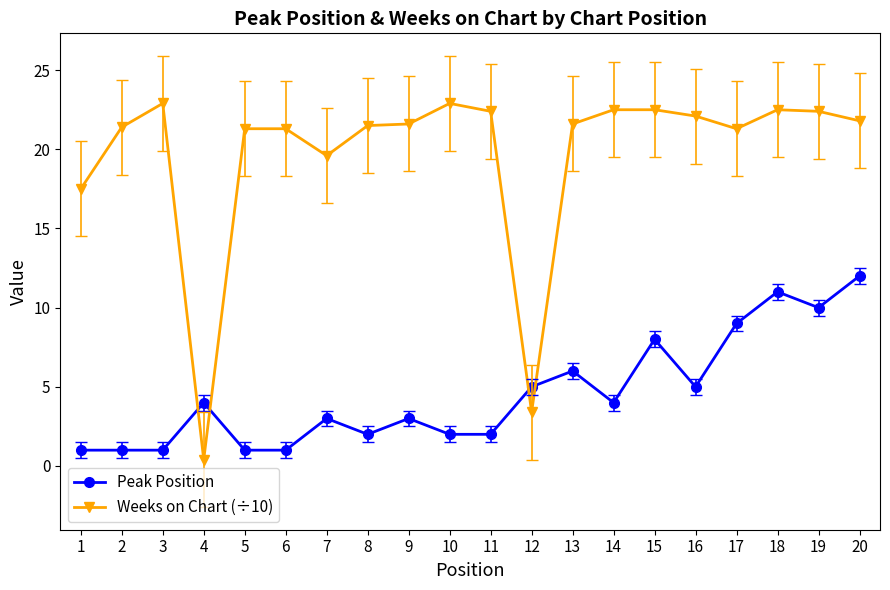

True or false: Weeks on Chart (÷10) has a value of 8.9 at 18.

False